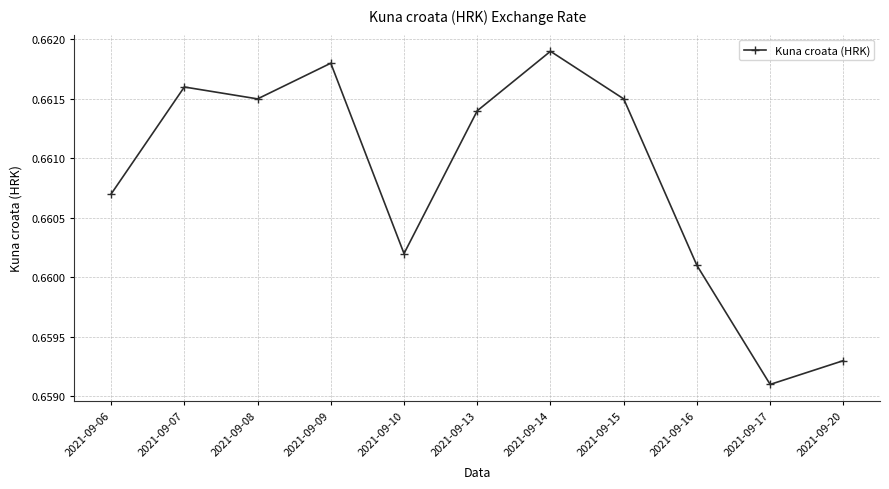

How many values are between 0 and 1?

11